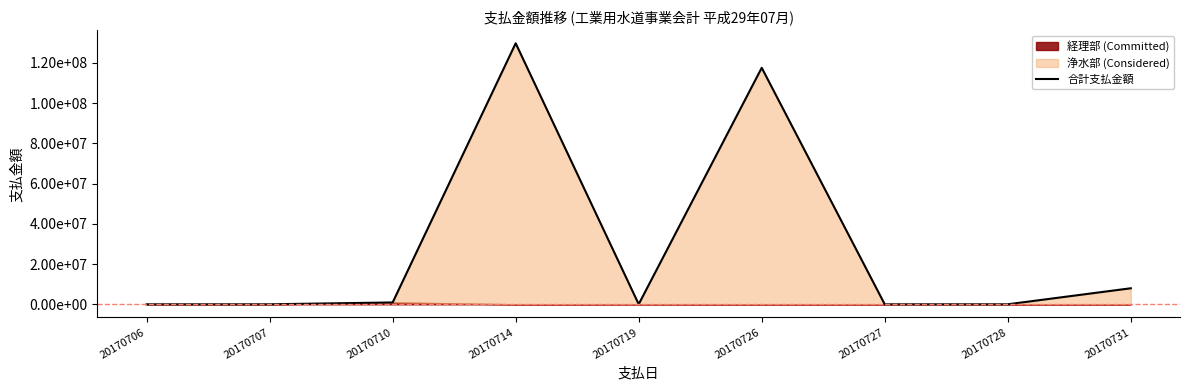

Rank the categories by value from lowest to highest.

20170706, 20170727, 20170728, 20170707, 20170719, 20170710, 20170731, 20170726, 20170714